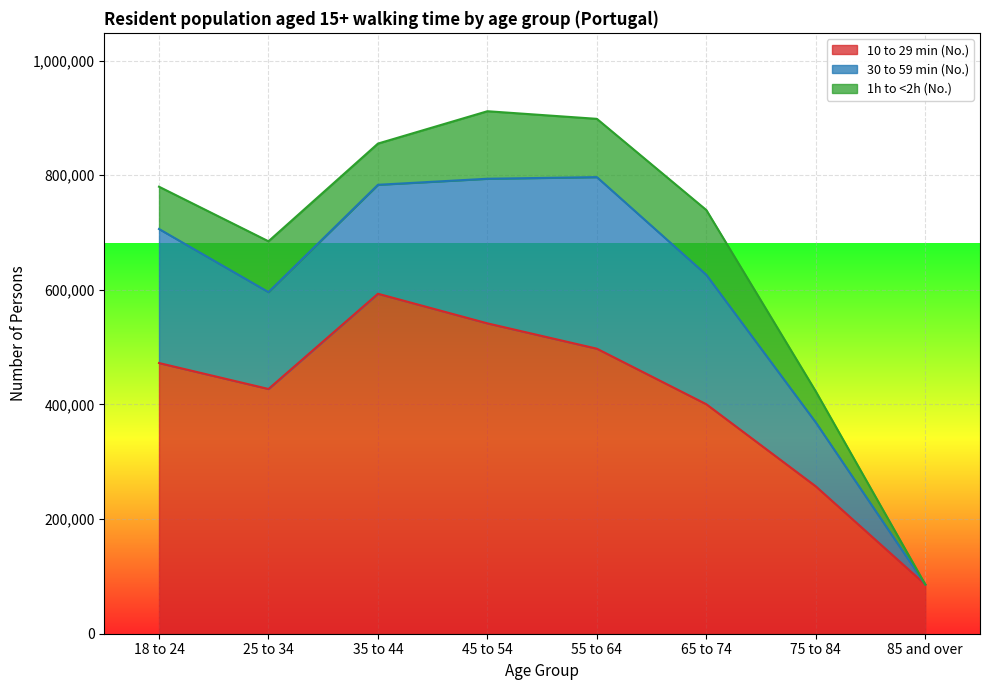

What position from the right is 75 to 84?

2